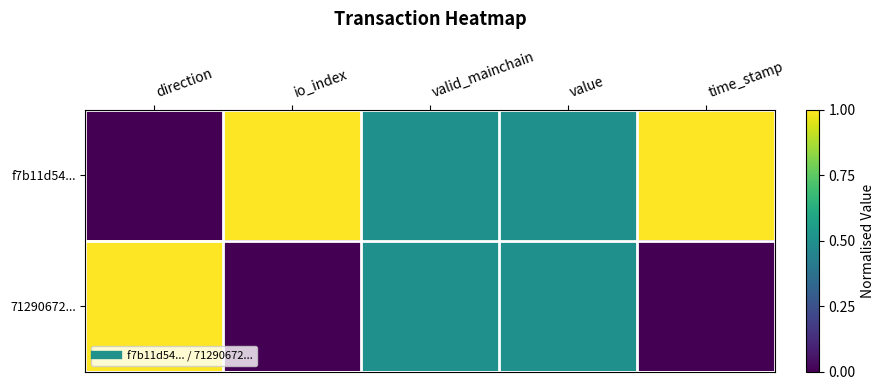

List the series in order of their overall mean, highest first.

f7b11d54..., 71290672...